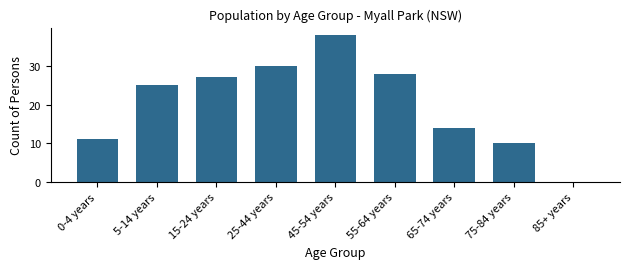

Reading left to right, extract all data points from this chart.

0-4 years=11	5-14 years=25	15-24 years=27	25-44 years=30	45-54 years=38	55-64 years=28	65-74 years=14	75-84 years=10	85+ years=0